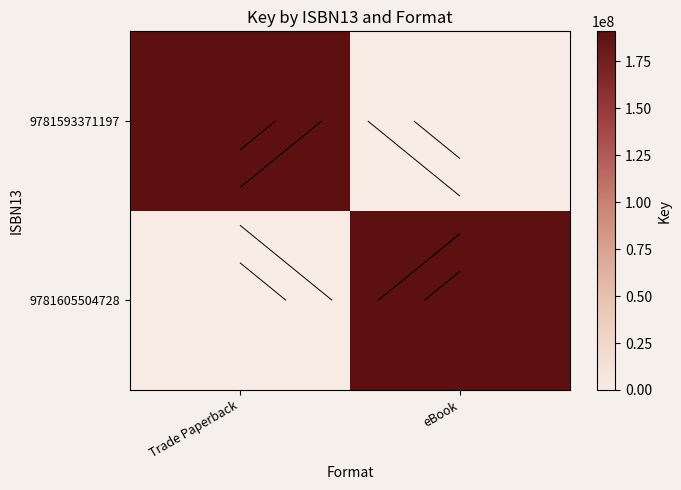

At which category does the chart reach its peak across all series?

Trade Paperback